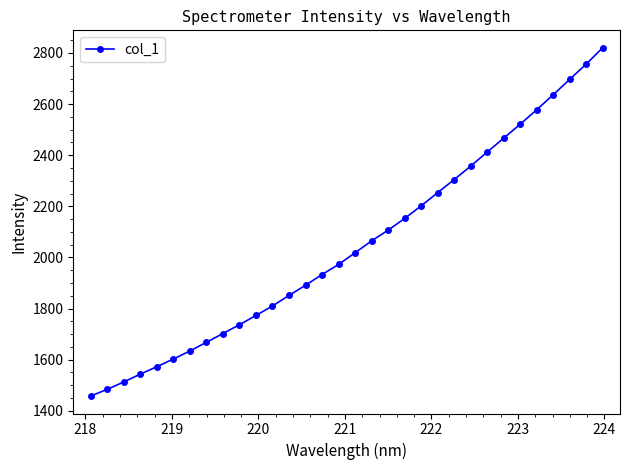

What is the difference between the second highest and second lowest values?

1272.5